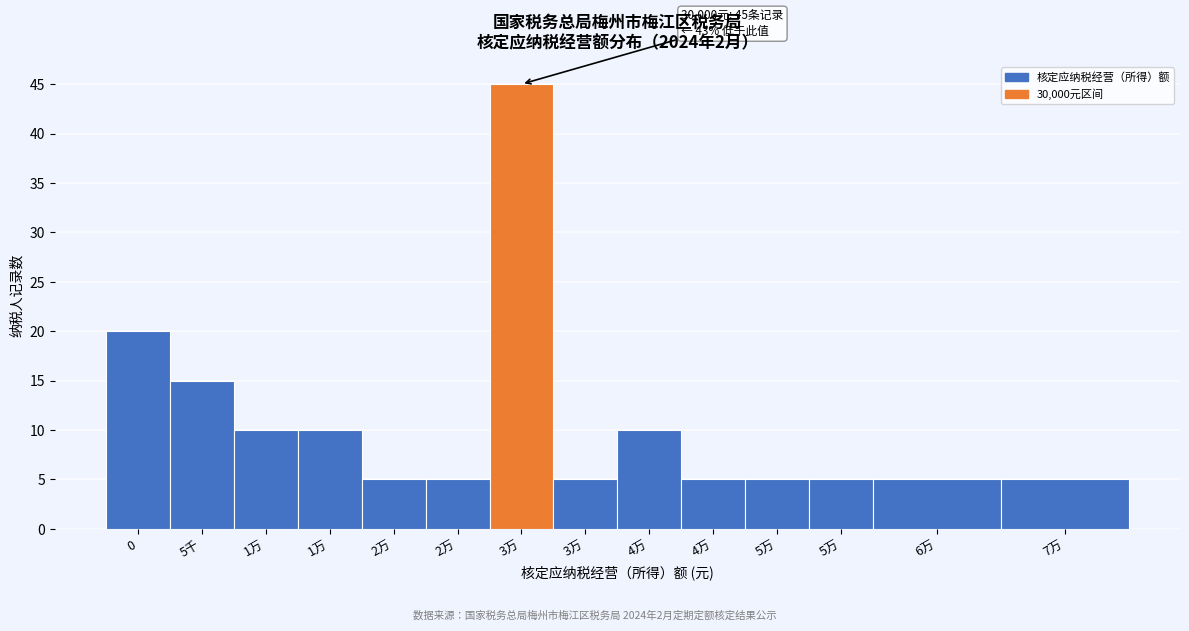

How many data points does each series have?

14